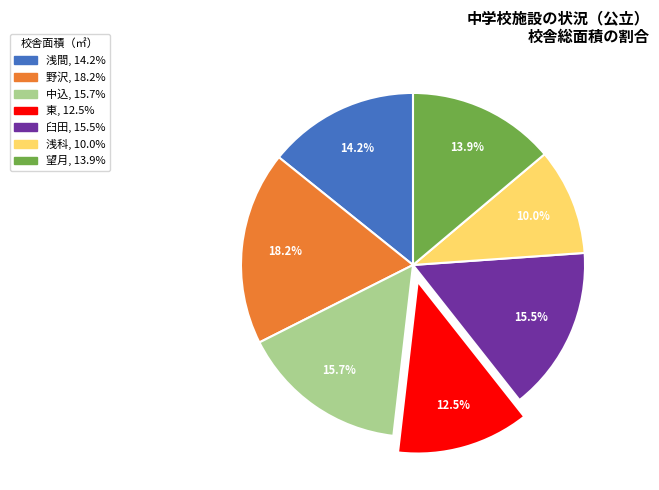

Between 浅科 and 東, which is larger?

東